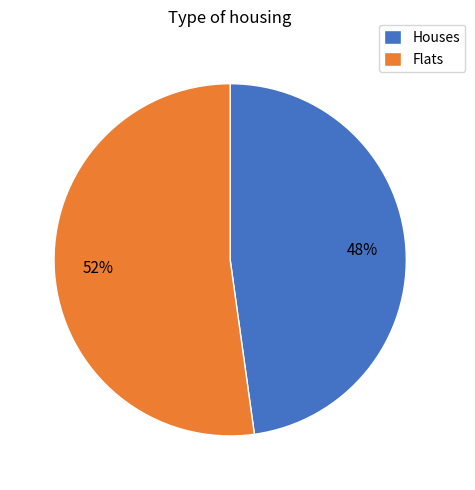

To the nearest percent, what is the difference between the largest and smallest slice percentages?

4%